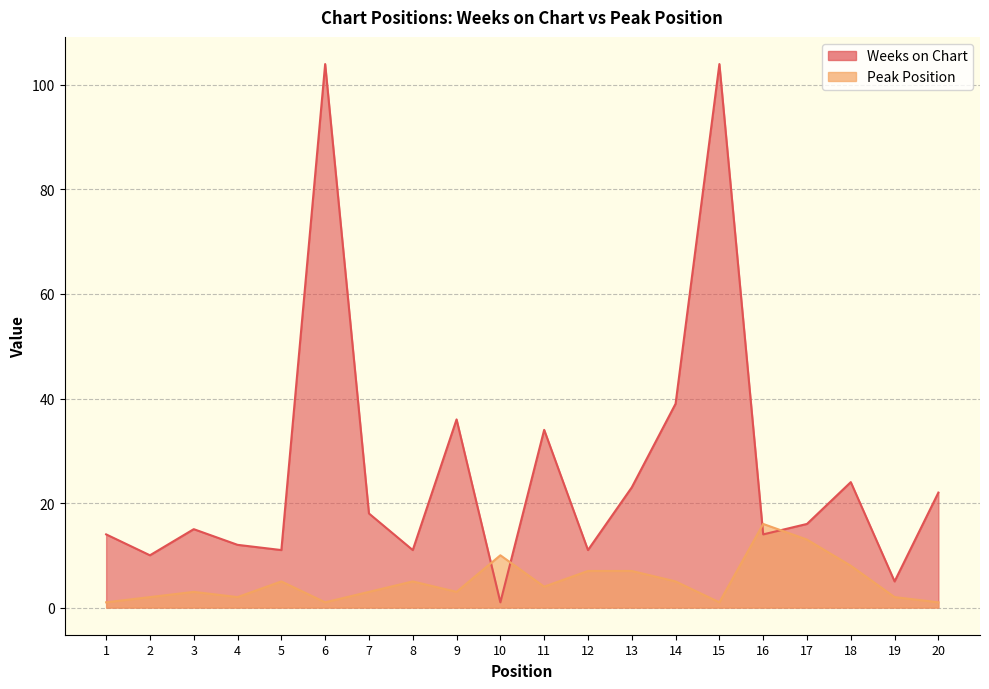

Rank the series at 15 from highest to lowest value.

Weeks on Chart, Peak Position